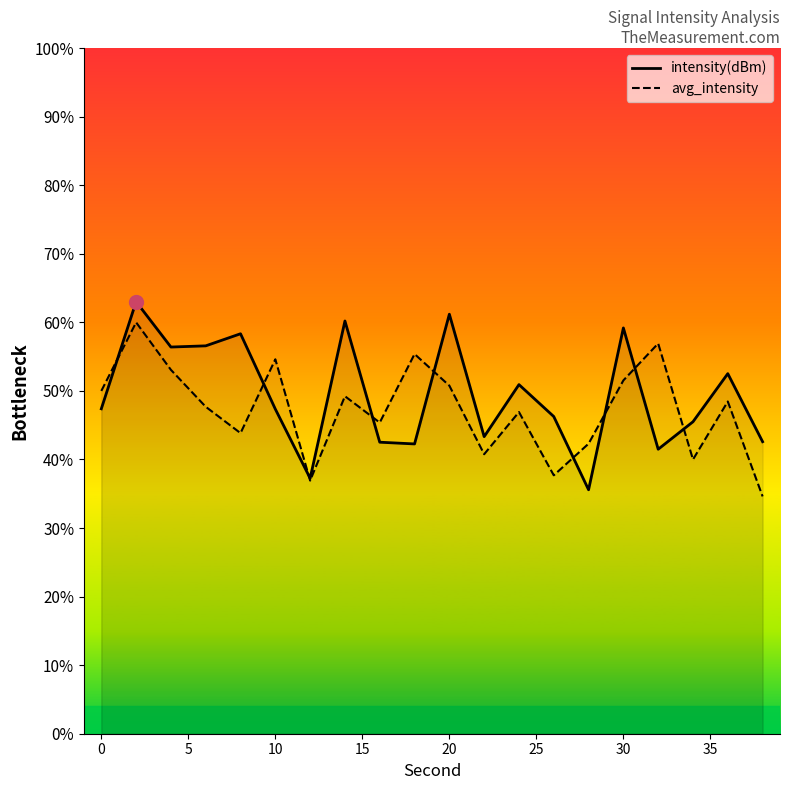

At which label is avg_intensity closest to -118?

5